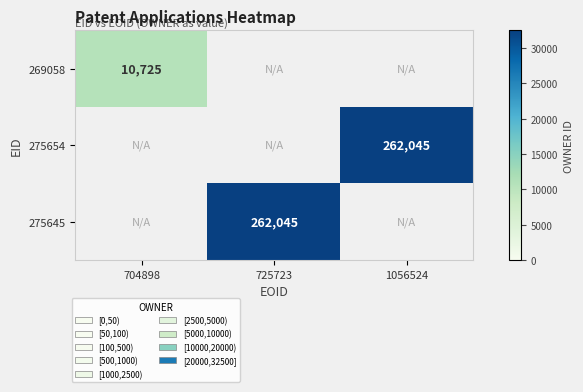

The 275645 series shows 262045 at 725723. True or false?

True